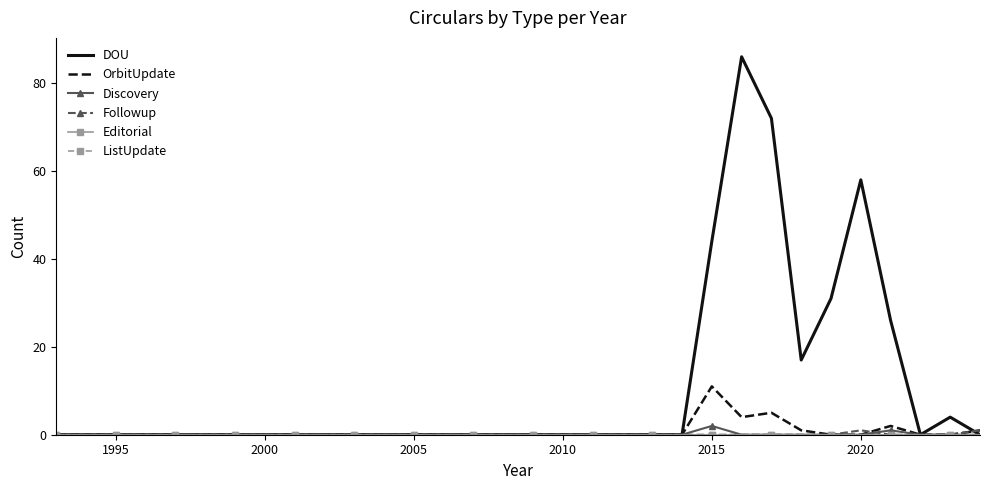

True or false: Editorial and Followup intersect in this chart.

False